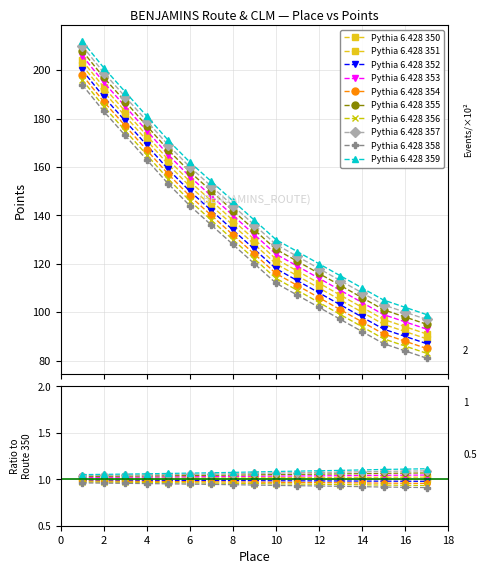

What is the sum of the Route Points values at 15 and 16?

181